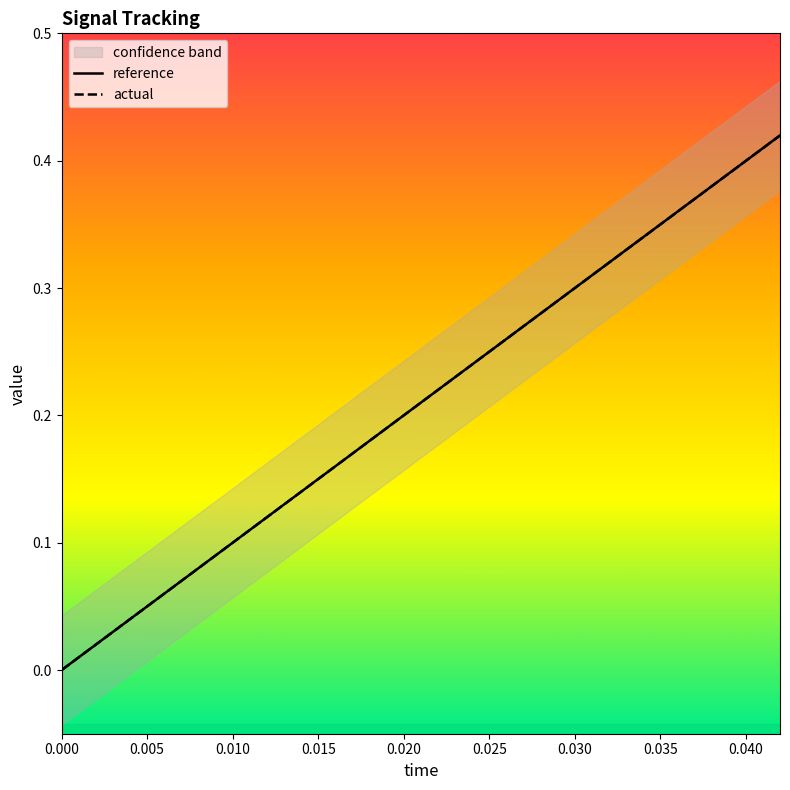

Rank the series by their maximum value, from highest to lowest.

reference, actual